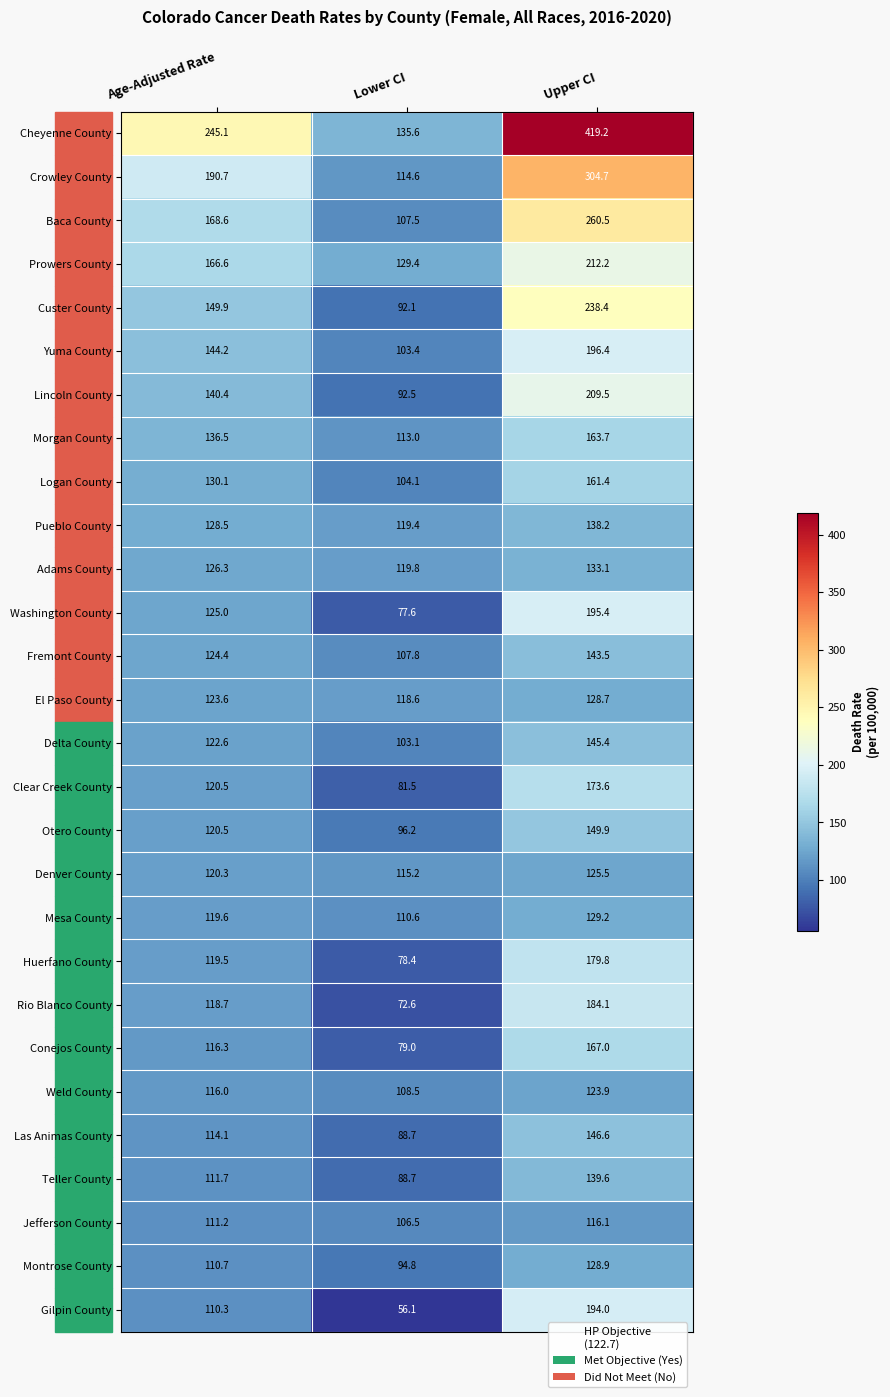

How many data points does each series have?

3